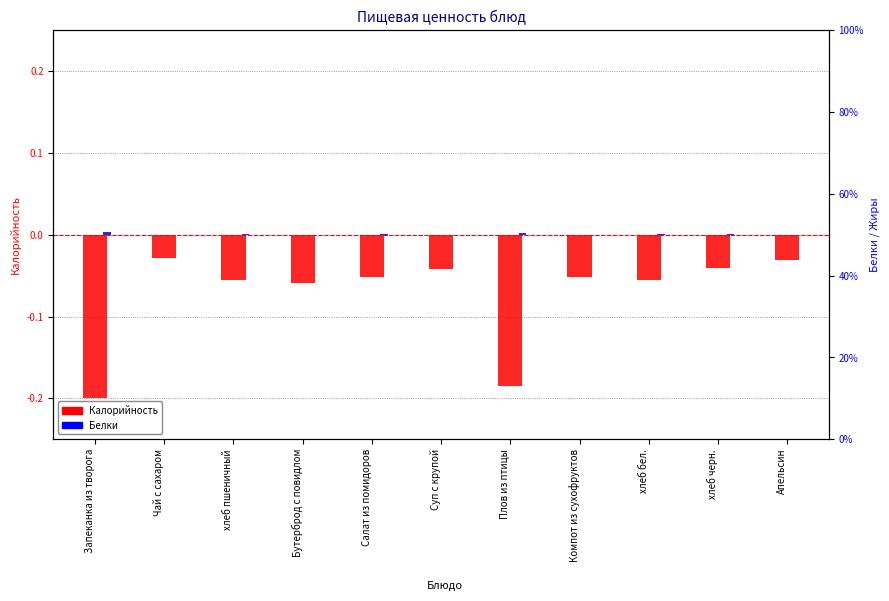

Rank the categories by Калорийность value from lowest to highest.

Запеканка из творога, Плов из птицы, Бутерброд с повидлом, хлеб пшеничный, хлеб бел., Салат из помидоров, Компот из сухофруктов, Суп с крупой, хлеб черн., Апельсин, Чай с сахаром